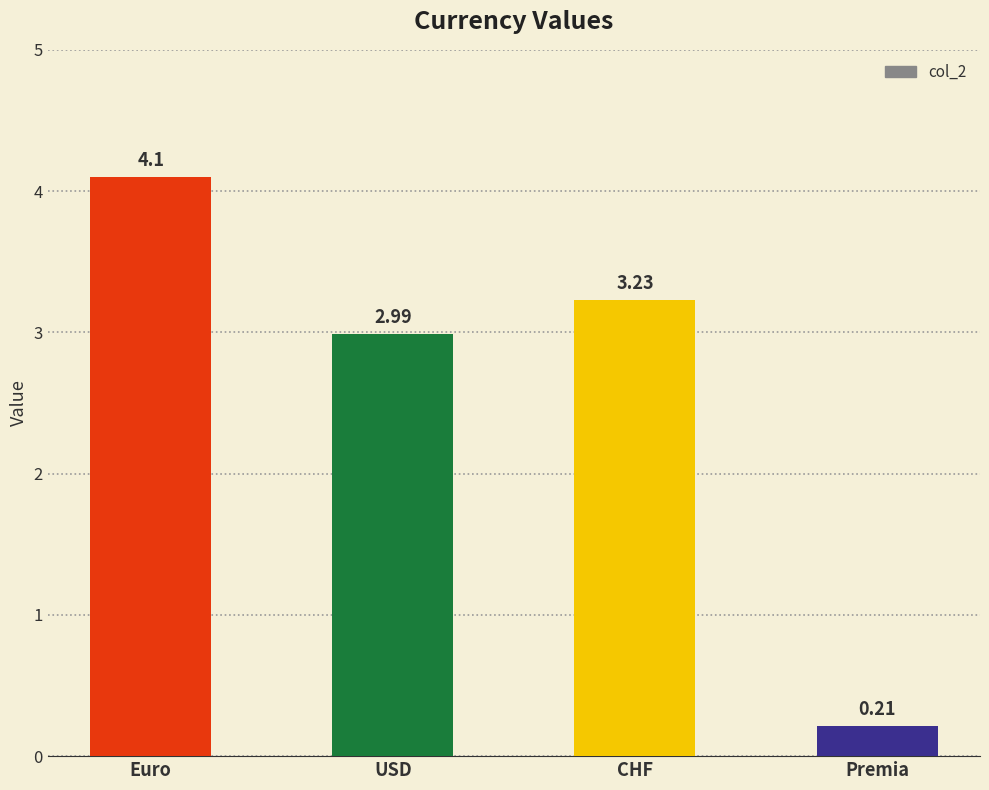

What is the label of the 1st bar from the right?

Premia